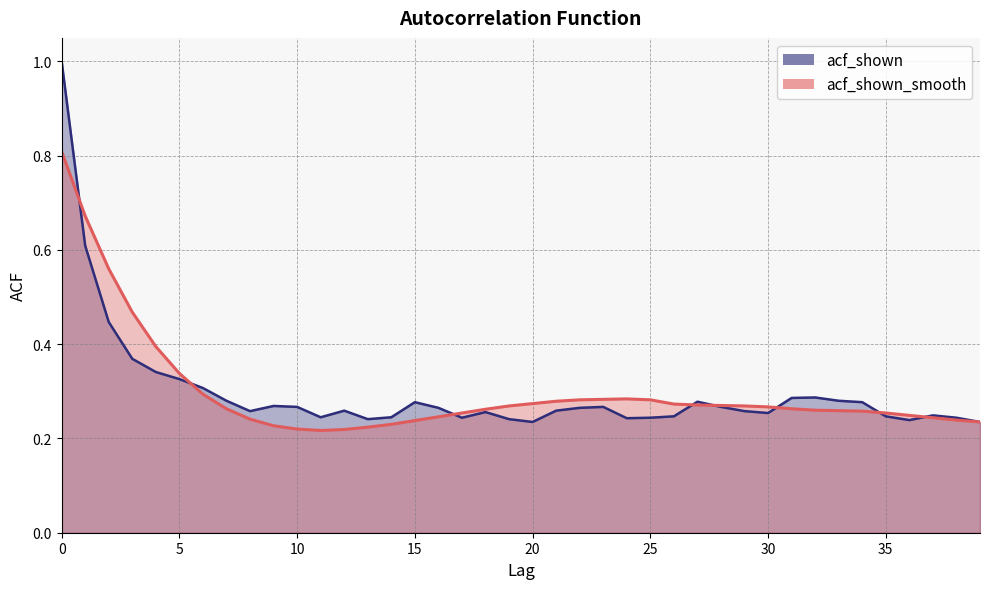

True or false: acf_shown has a value of 0.4 at 9.

False